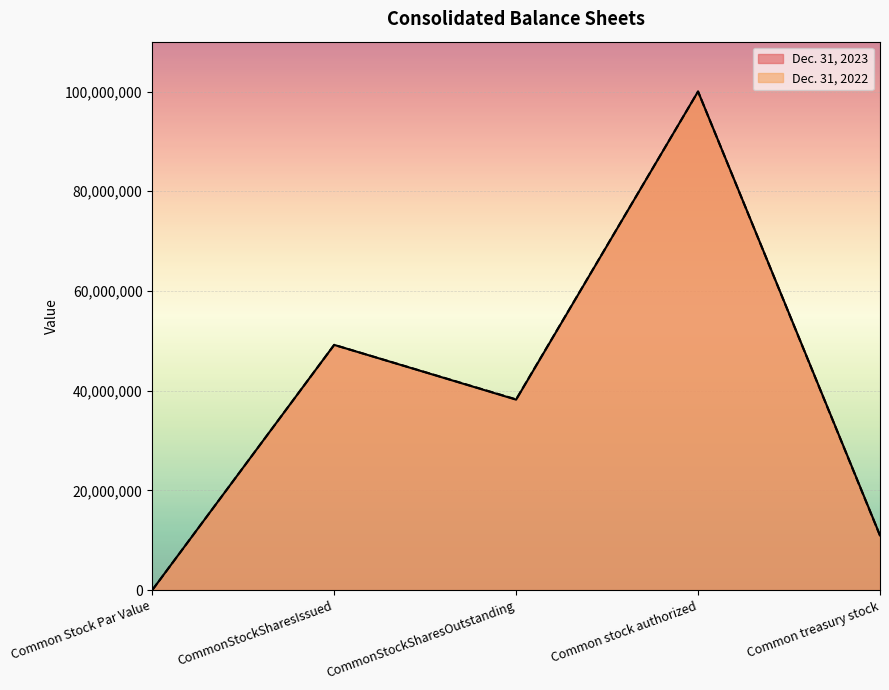

Between CommonStockSharesOutstanding and Common stock authorized, which series saw the biggest shift?

Dec. 31, 2023